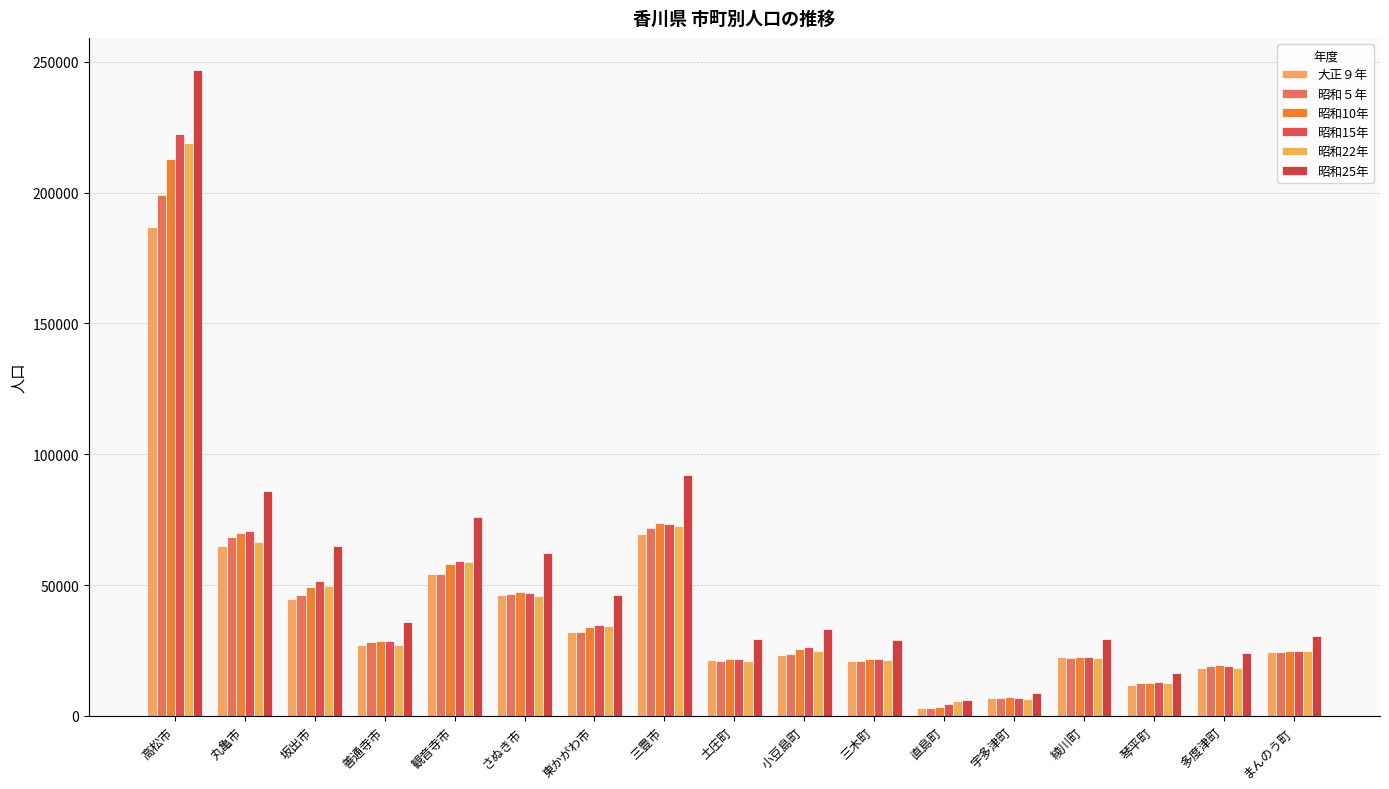

What is the sum of all 大正９年 values?

677852